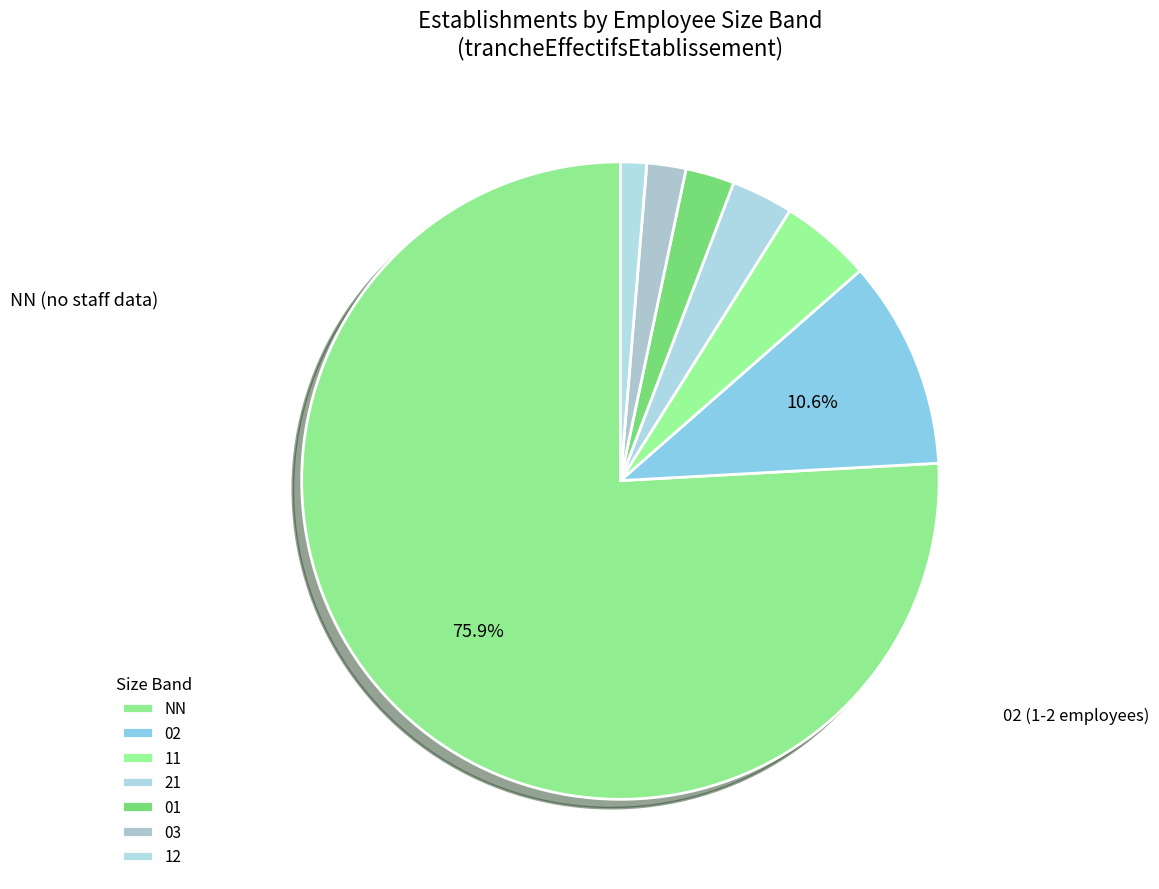

How many segments does this pie chart have?

7